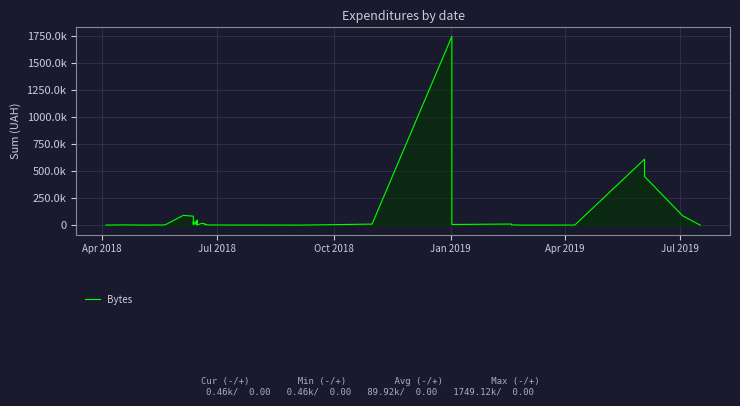

Is it true that the value at 19 is 3177.6?

False